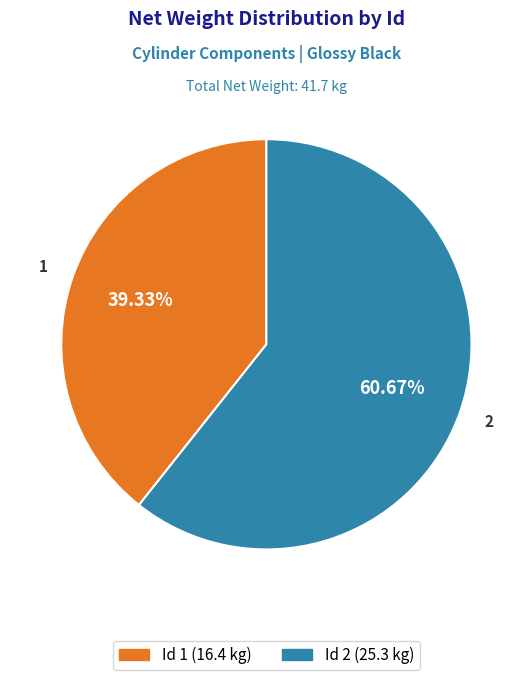

Is there a majority slice in this chart?

Yes